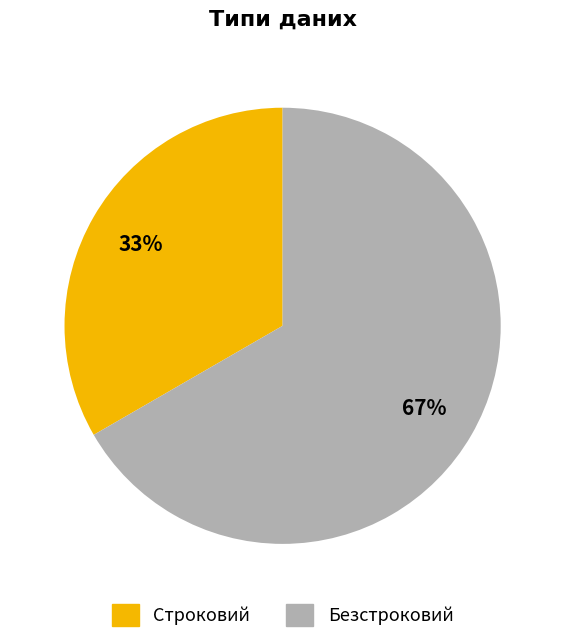

Is there a majority slice in this chart?

Yes